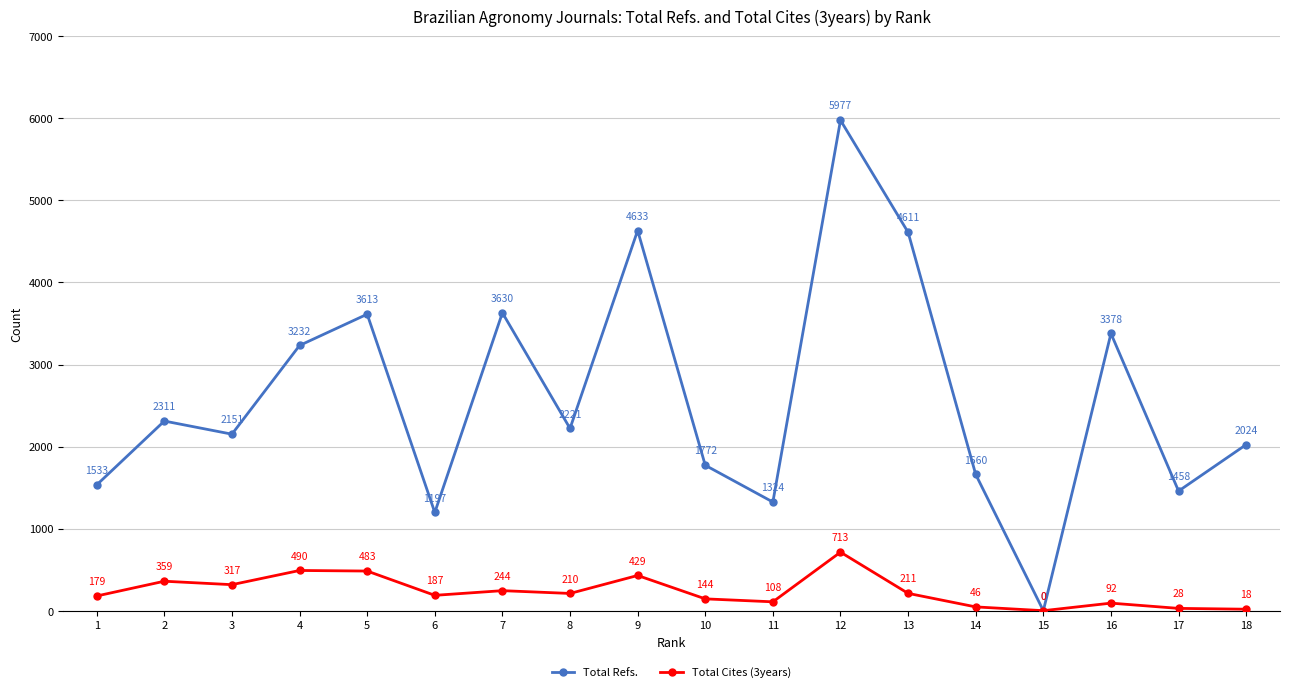

Which category has the highest value across all series?

12